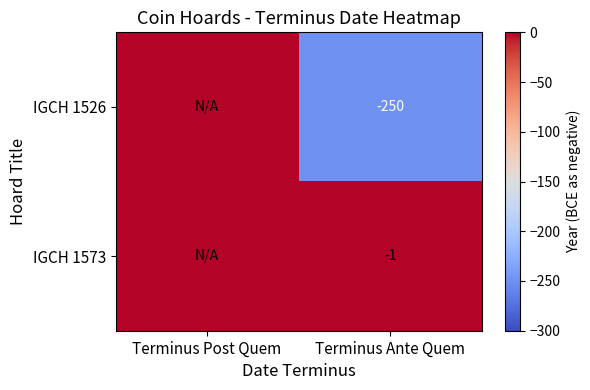

The IGCH 1573 series shows -1 at Terminus Ante Quem. True or false?

True